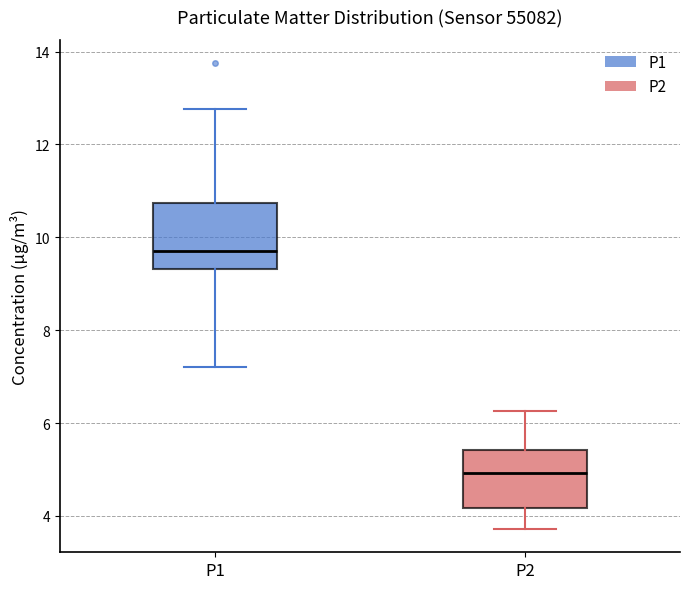

Which box is the tallest, from its lower edge to its upper edge?

P1